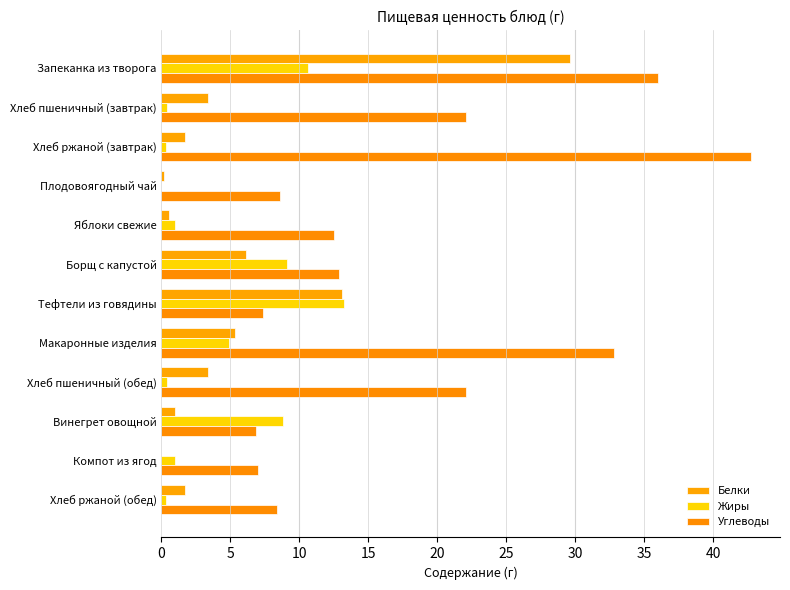

What are all the series names shown in the legend?

Белки, Жиры, Углеводы